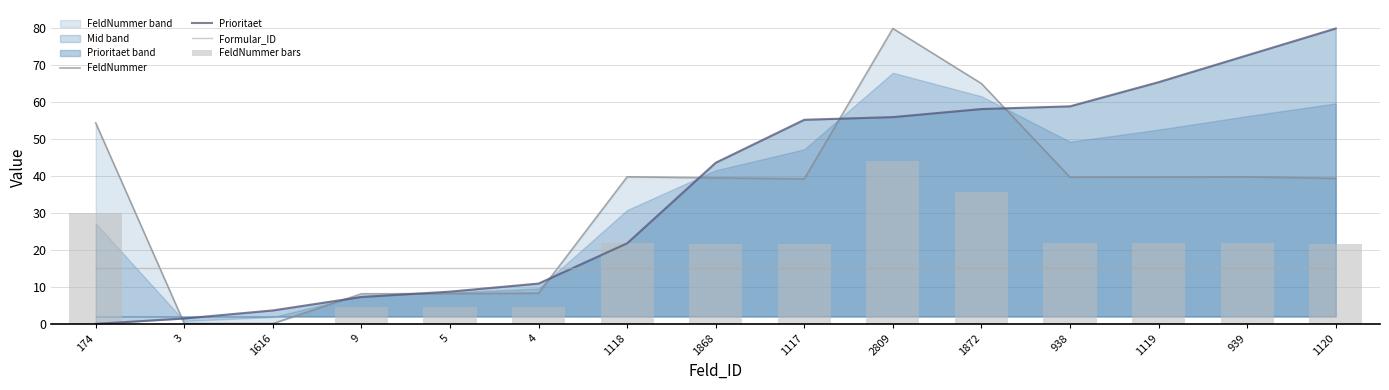

Does the chart contain stacked bars?

No